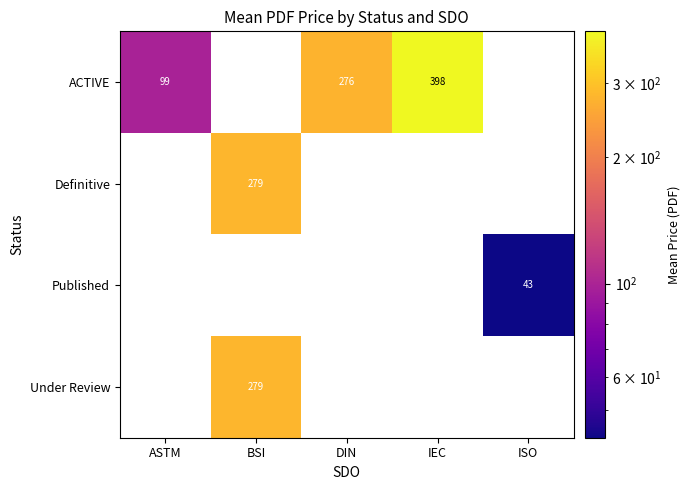

The value of Published at ISO is 43. True or false?

True